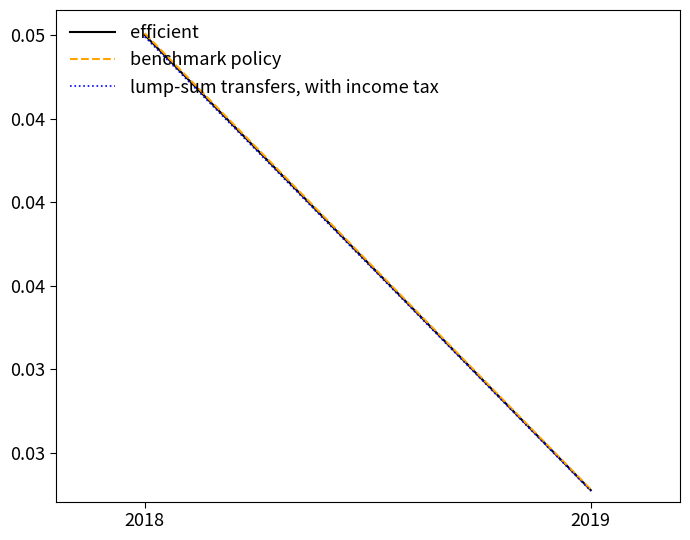

True or false: benchmark policy has a value of 0.0 at 2019.

True